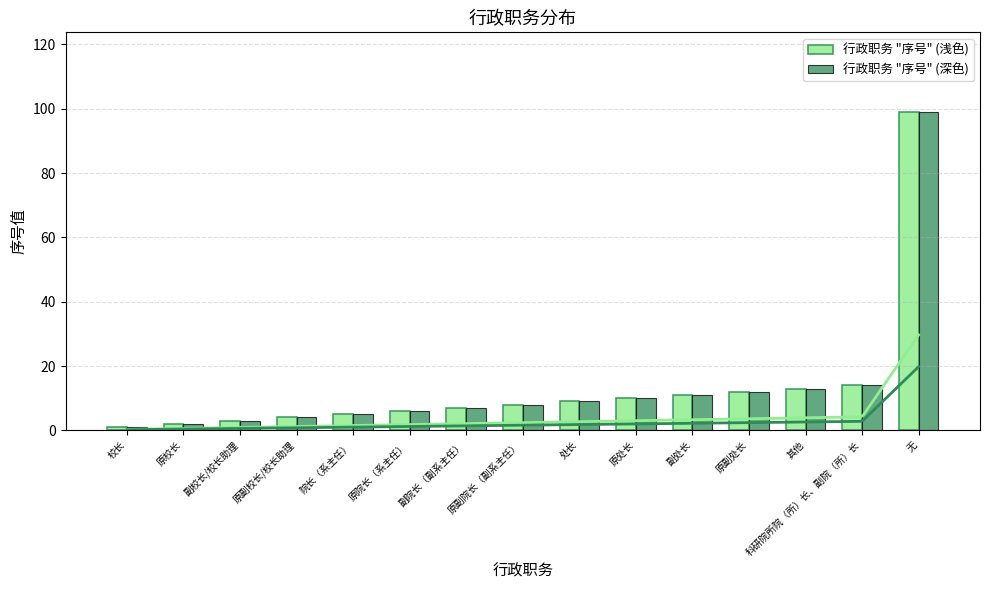

Which label corresponds to the smallest value in the chart?

校长